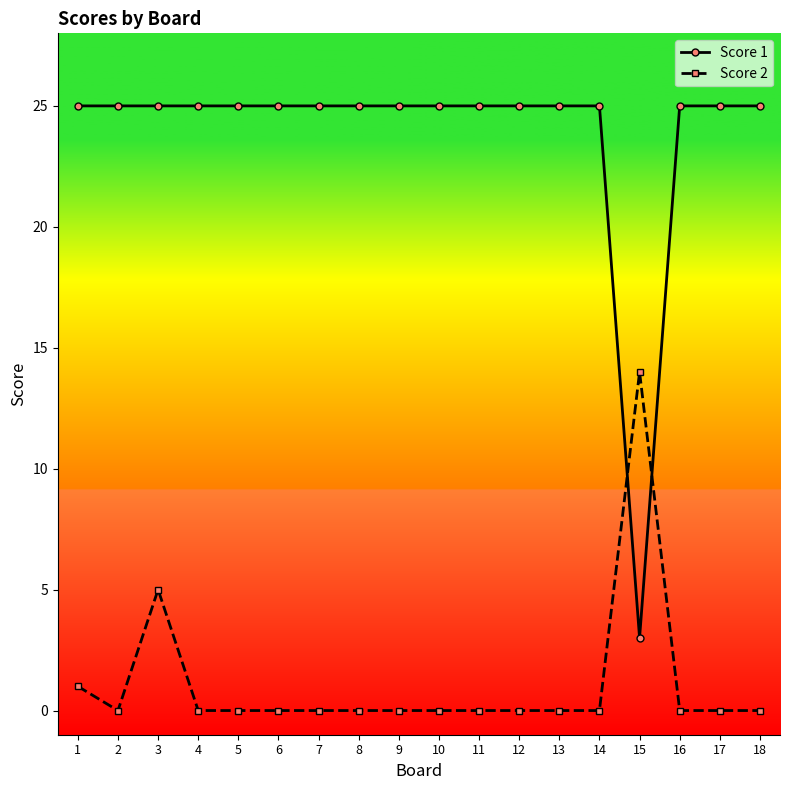

True or false: Score 1 has a value of 25 at 10.

True